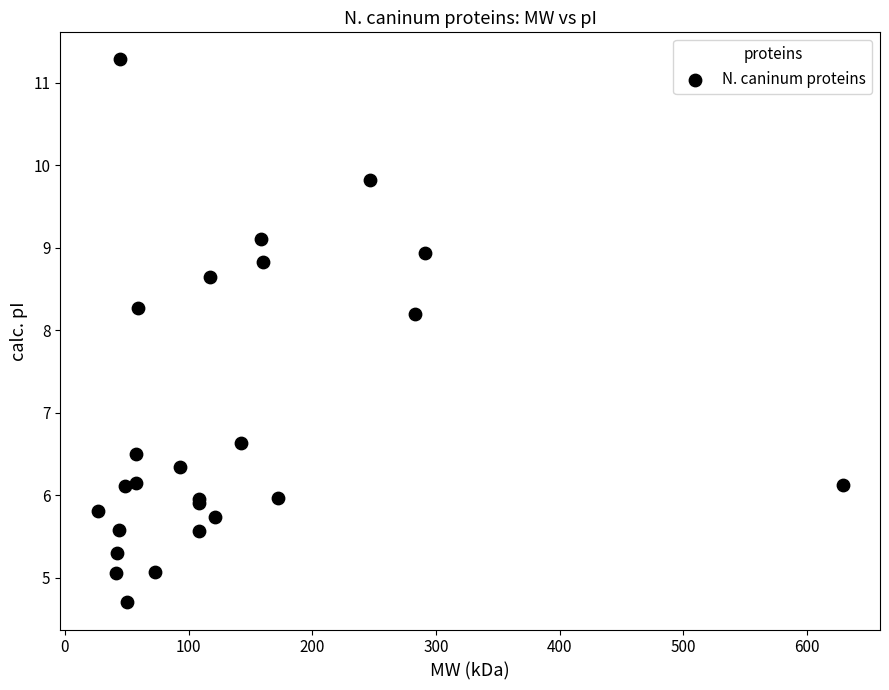

What Y value in the scatter plot is closest to 7?

6.6